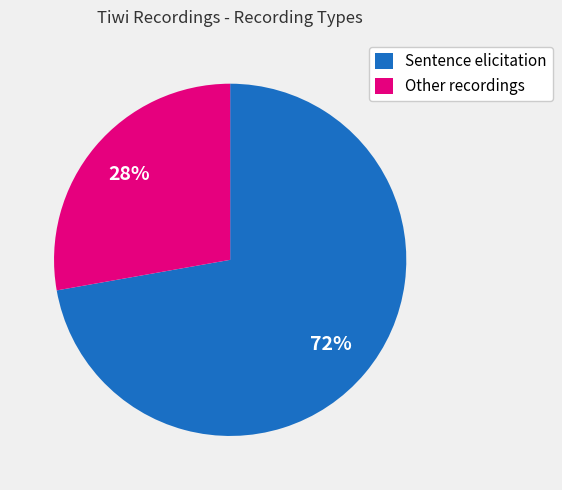

What is the ratio of the value at Other recordings to the value at Sentence elicitation?

0.4